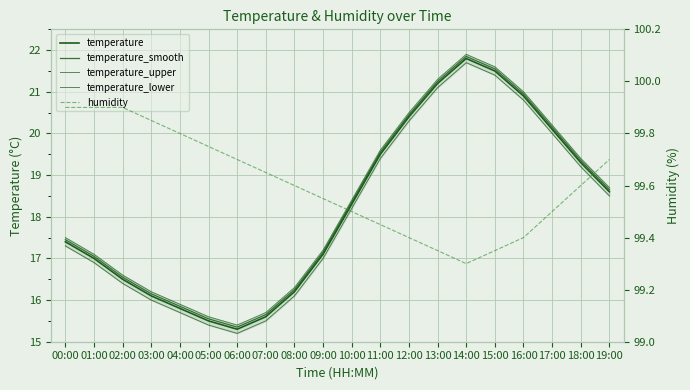

True or false: temperature_lower and humidity intersect in this chart.

False